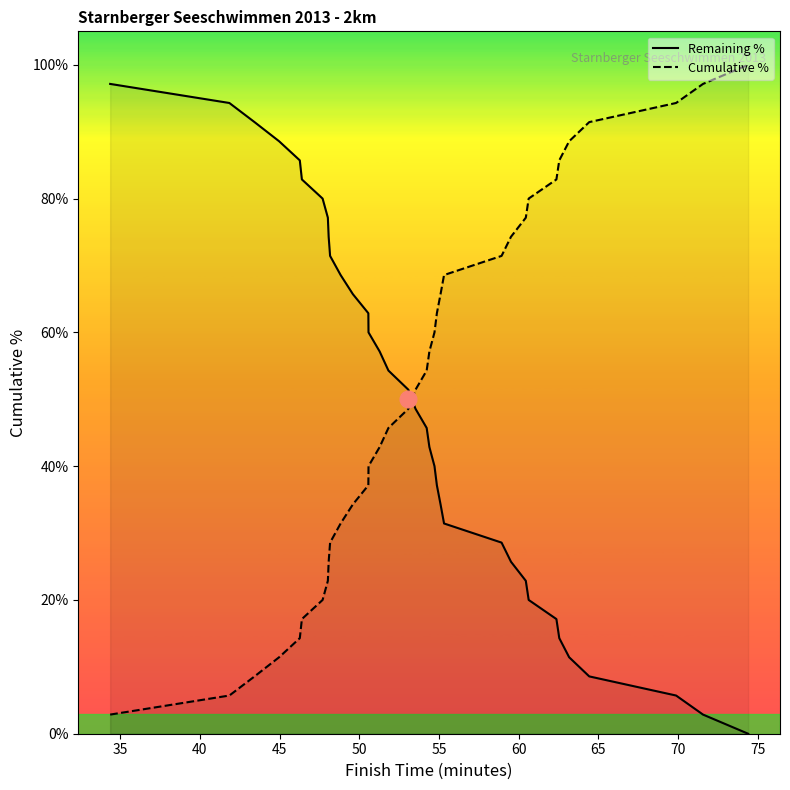

At how many categories does at least one series exceed 6?

35